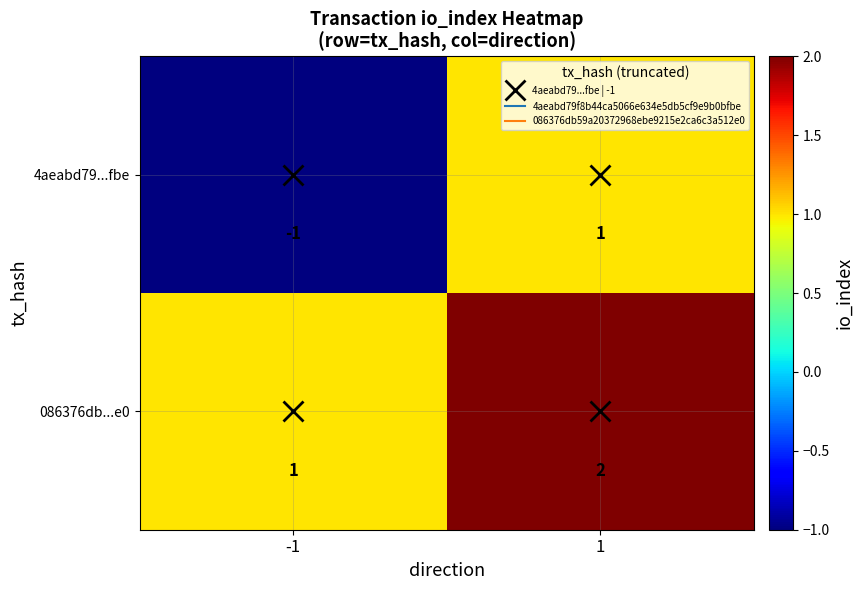

How many values in the 4aeabd79...fbe series are below 1?

1